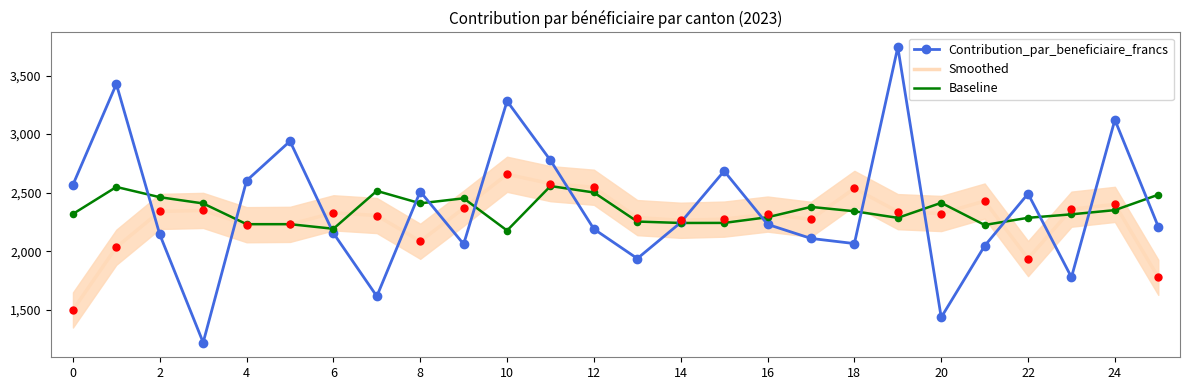

At which category is the sum across all series the highest?

19